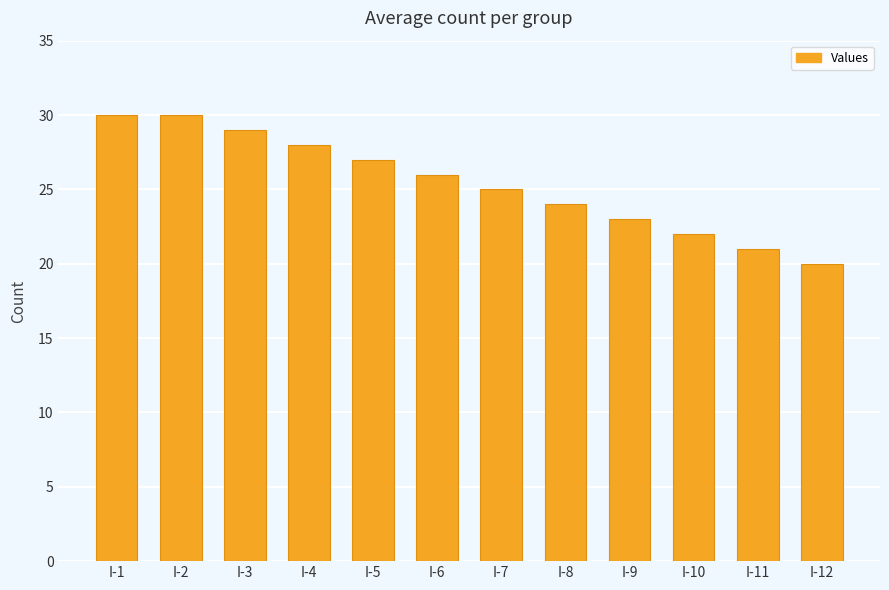

Approximately how many times larger is the value at I-7 compared to I-5?

0.9